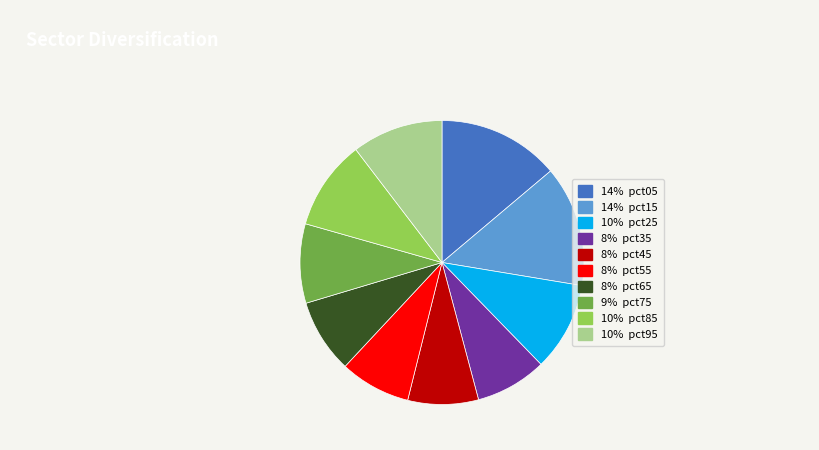

Does any single category account for the majority?

No